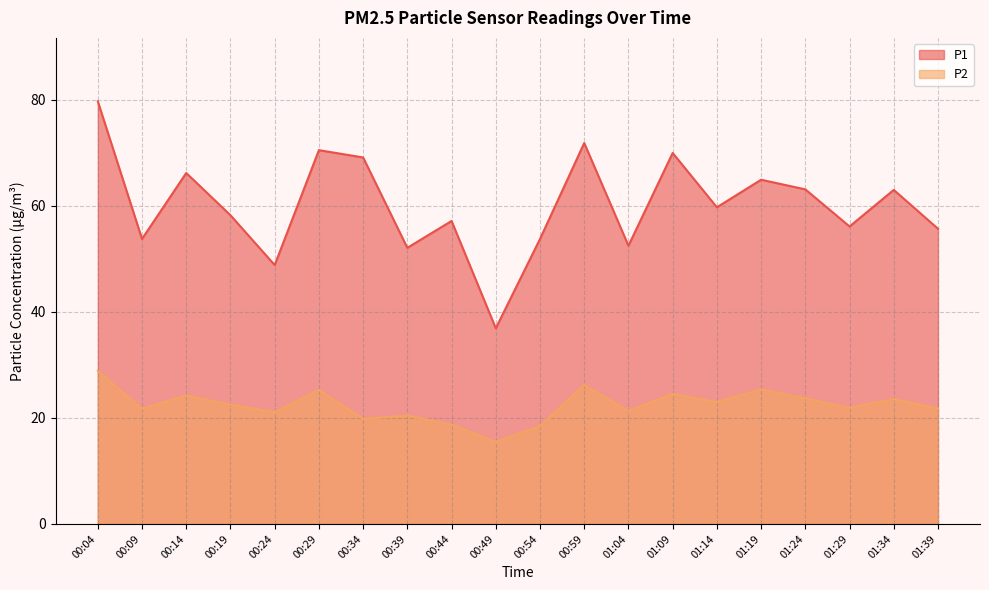

What is the label of the 8th point from the right?

01:04